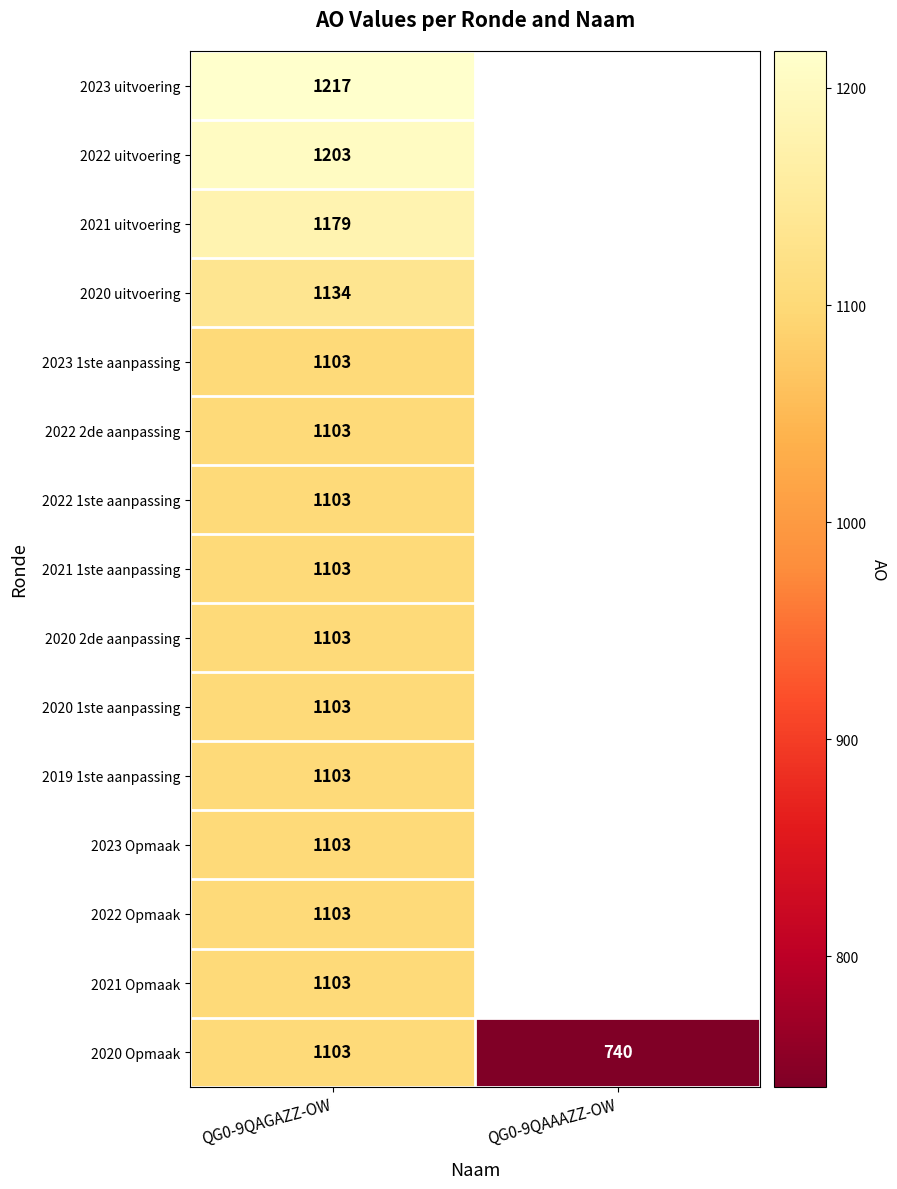

Is it true that 2022 2de aanpassing equals 1615.0 at QG0-9QAGAZZ-OW?

False